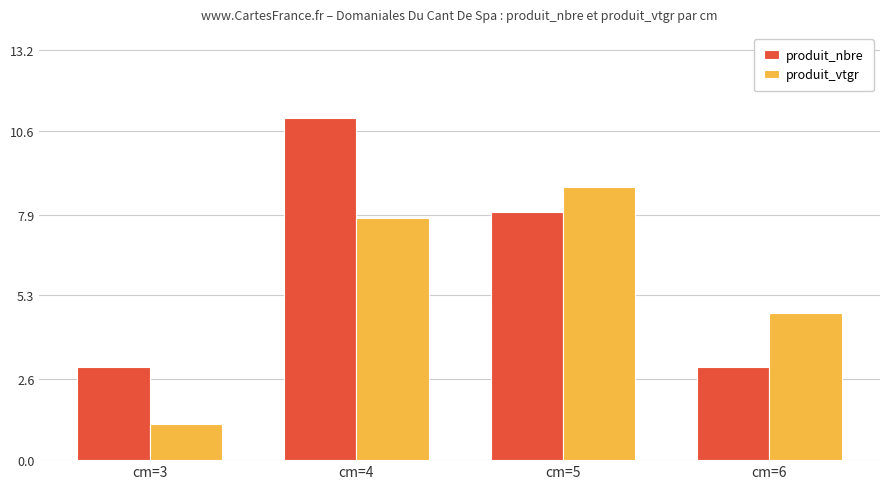

True or false: produit_nbre has a value of 3.0 at cm=6.

True